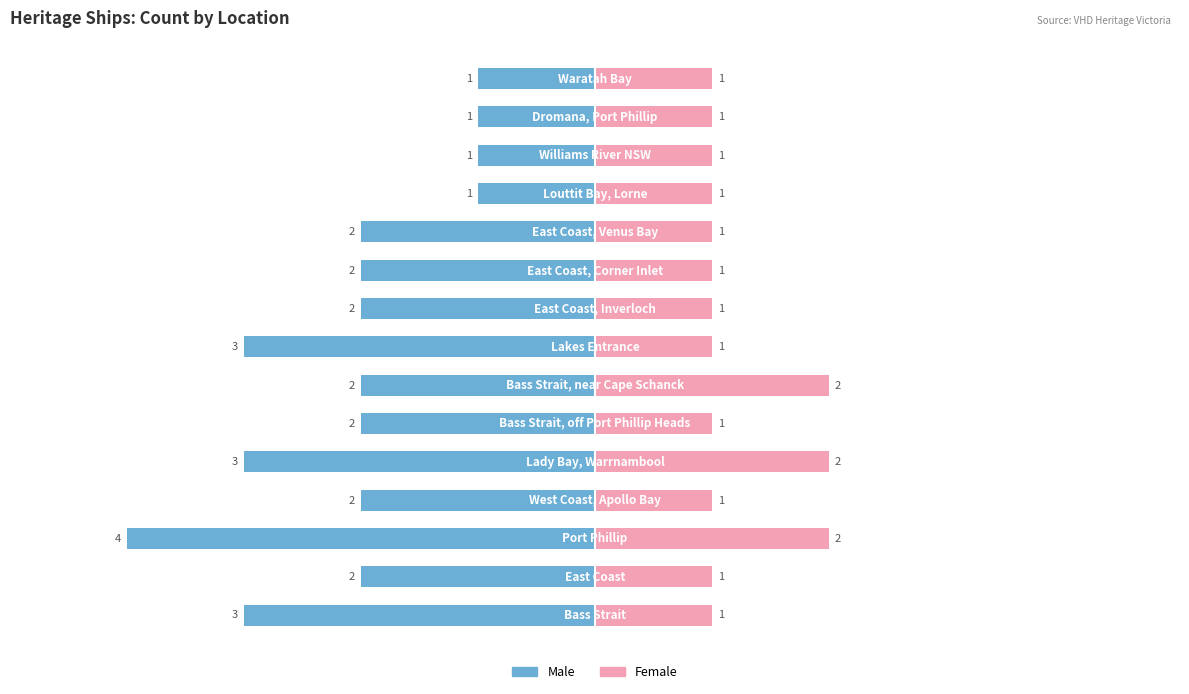

What is the approximate value of Female at 7?

1